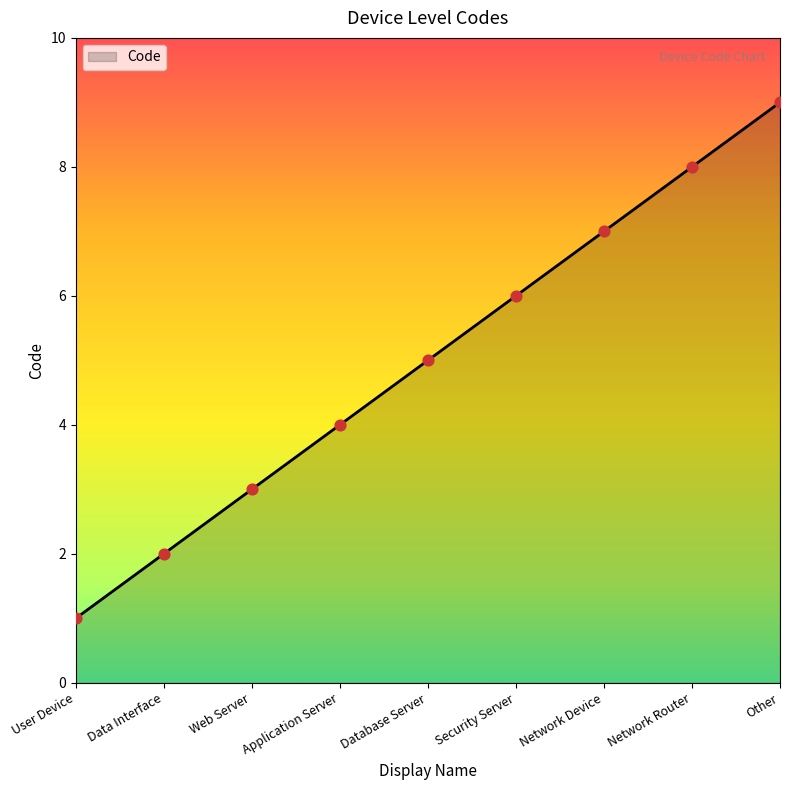

What is the change in value from User Device to Network Device?

+6